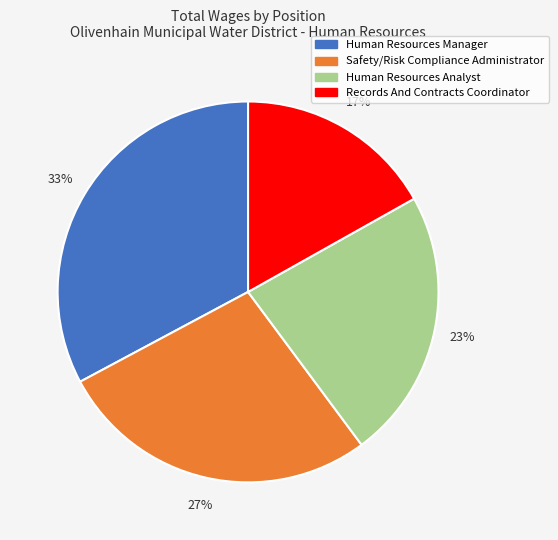

To the nearest percent, what percentage of the pie is Human Resources Analyst?

23%